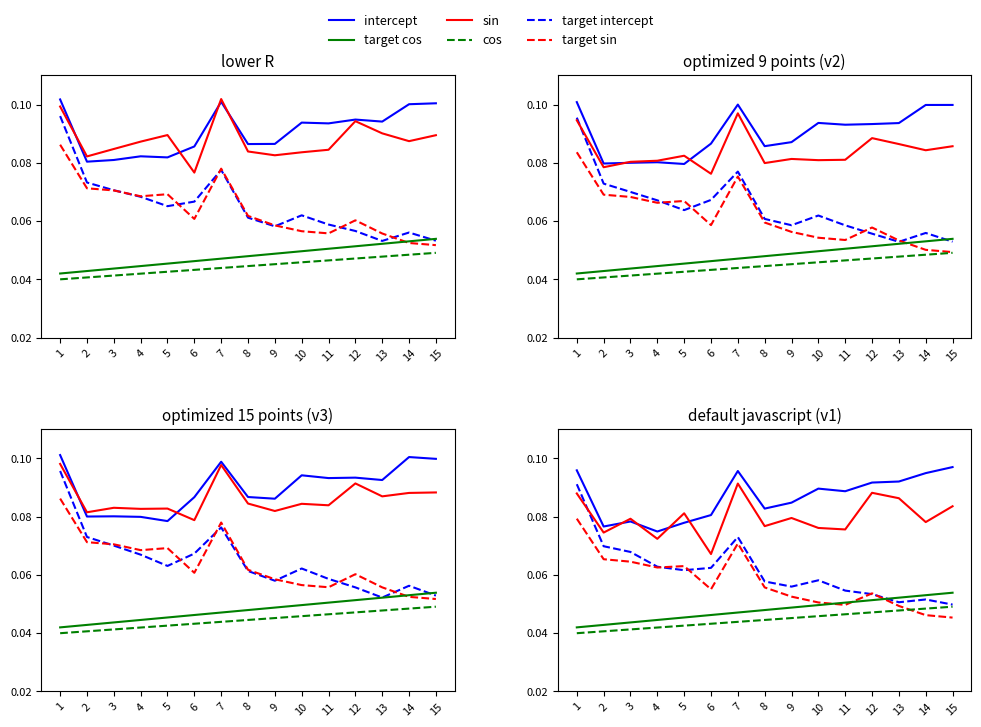

At how many categories does at least one series exceed 0?

15